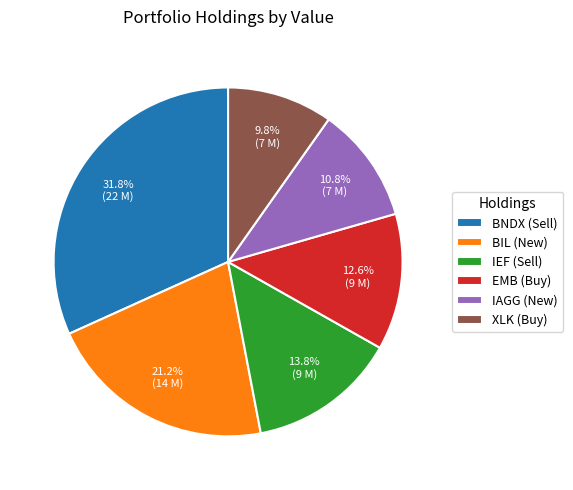

Does EMB (Buy) represent more than half of the total?

No